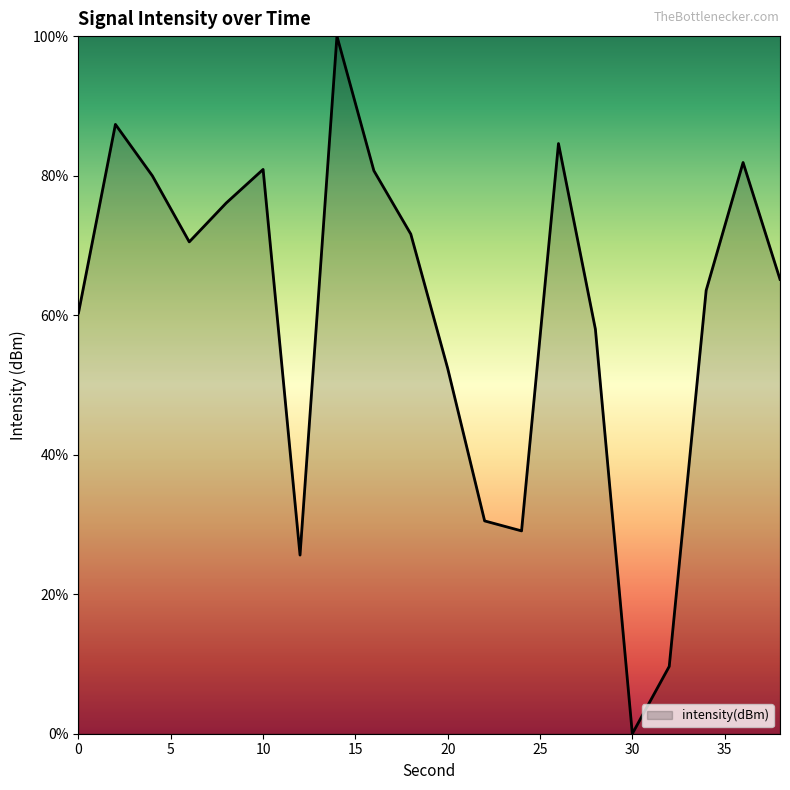

What is the difference between the maximum and minimum values?

100.0